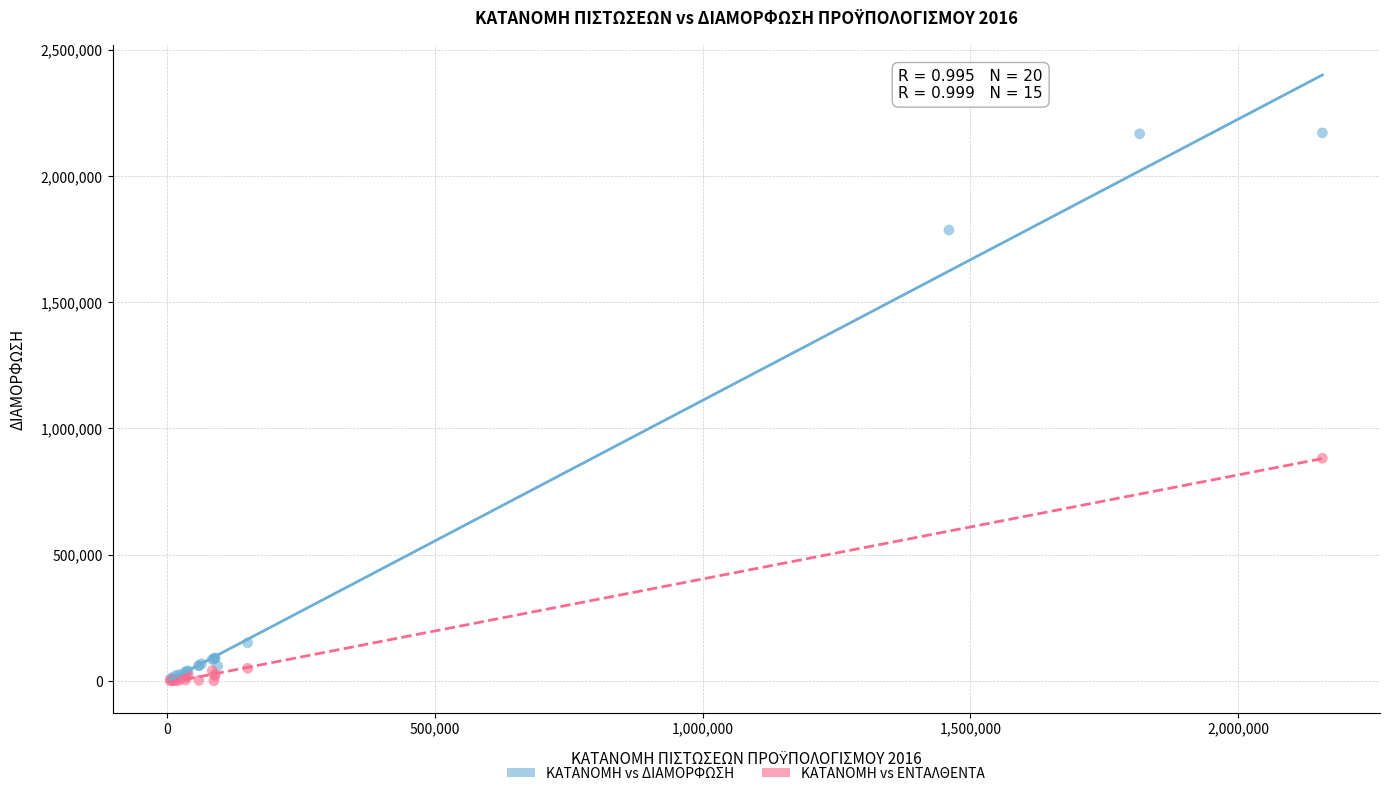

Which series reaches the maximum Y coordinate?

ΚΑΤΑΝΟΜΗ vs ΔΙΑΜΟΡΦΩΣΗ